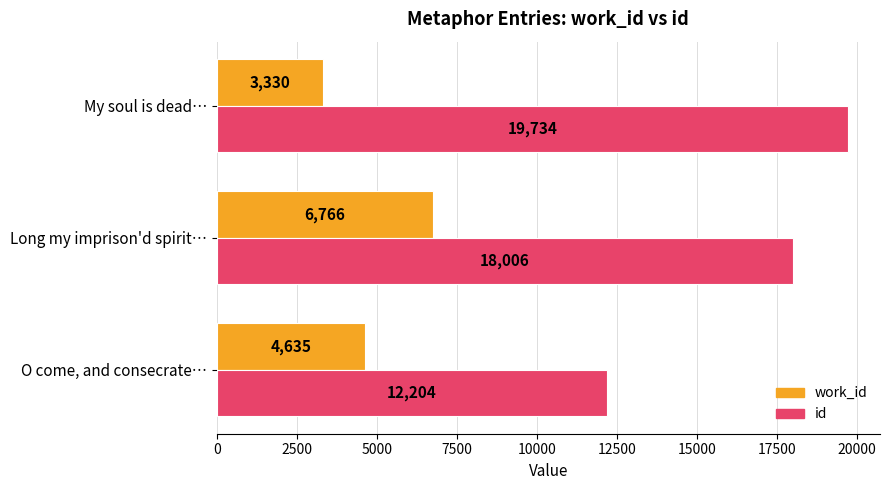

How many work_id values are between 3330 and 6766?

3